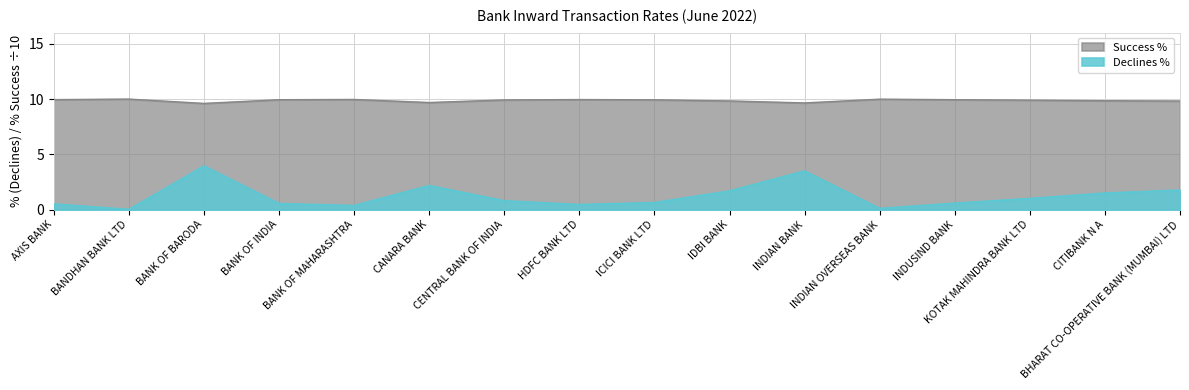

Rank the series at BHARAT CO-OPERATIVE BANK (MUMBAI) LTD from lowest to highest value.

Declines %, Success %